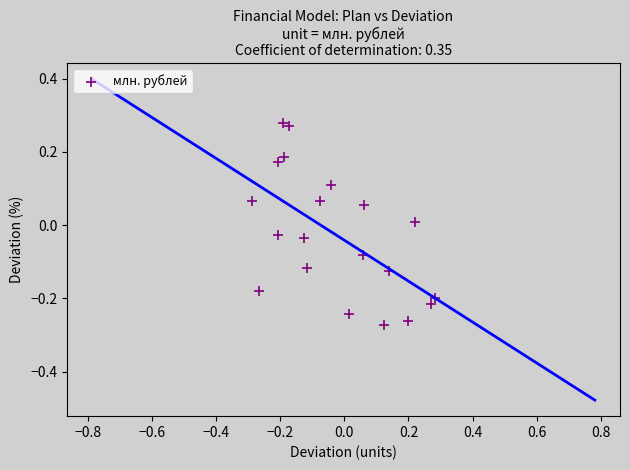

What is the range of Y values (max minus min)?

0.6